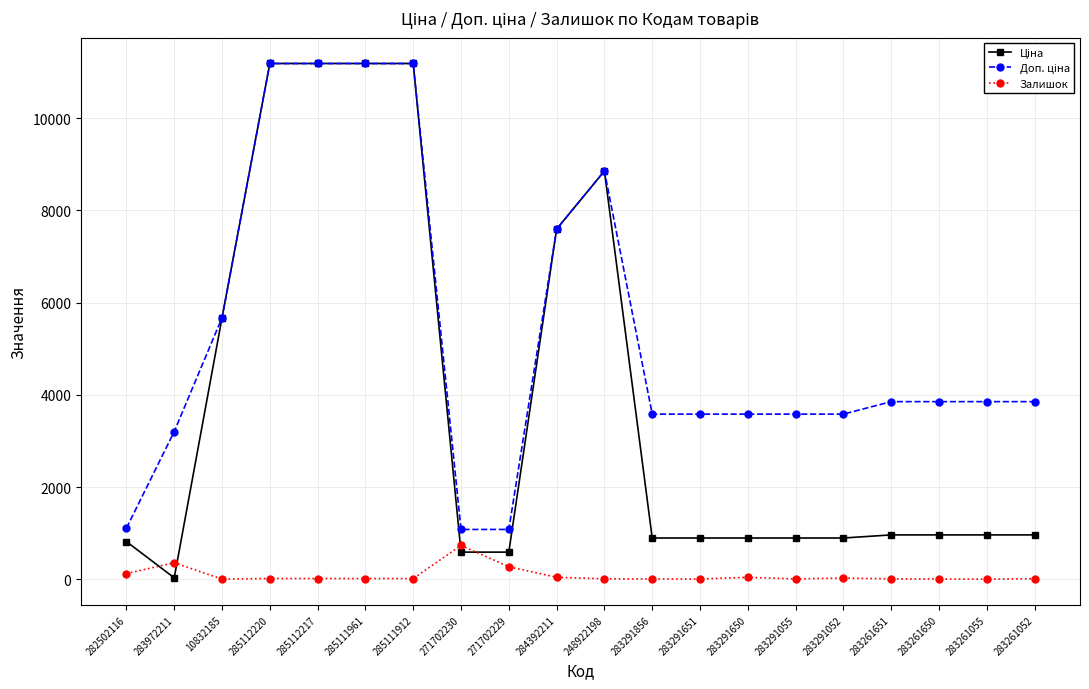

What is the total value across all series at 271702229?

1944.6